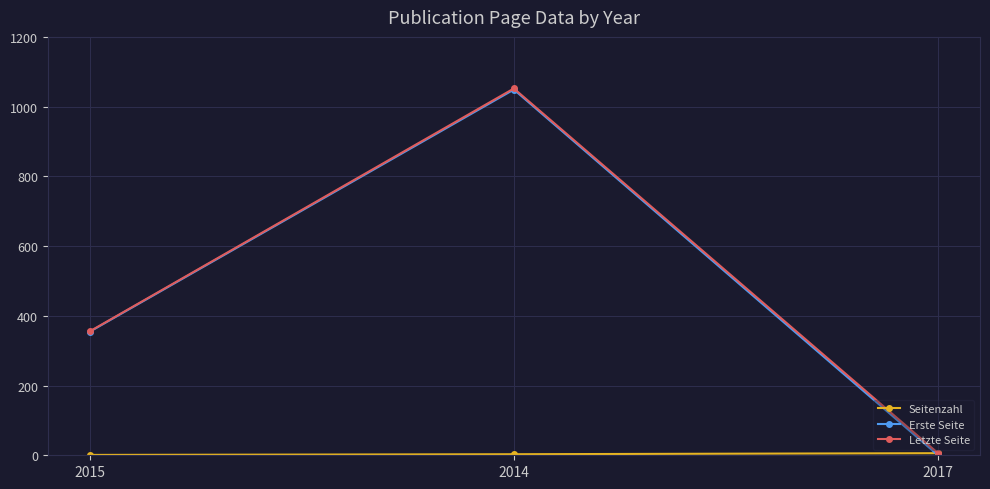

What is the sum of the Erste Seite values at 2014 and 2017?

1050